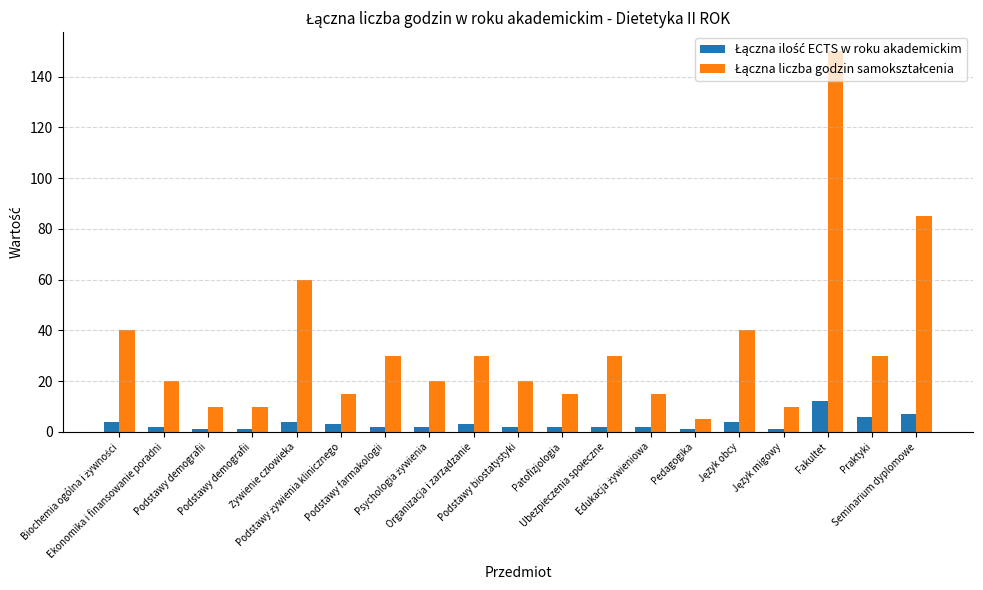

At Żywienie człowieka, list the series in order from smallest to largest.

Łączna ilość ECTS w roku akademickim, Łączna liczba godzin samokształcenia